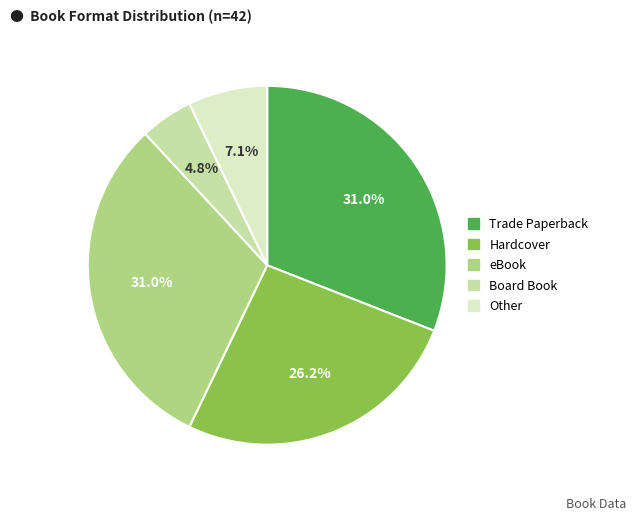

Is there a majority slice in this chart?

No